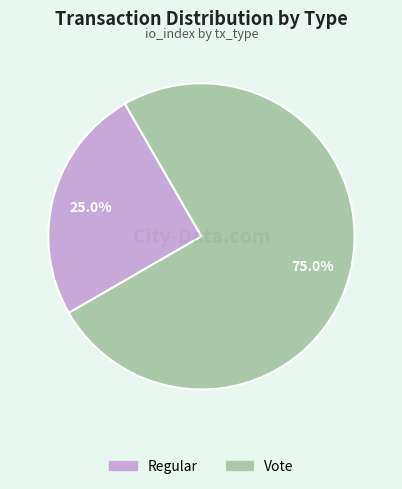

Is there a majority slice in this chart?

Yes